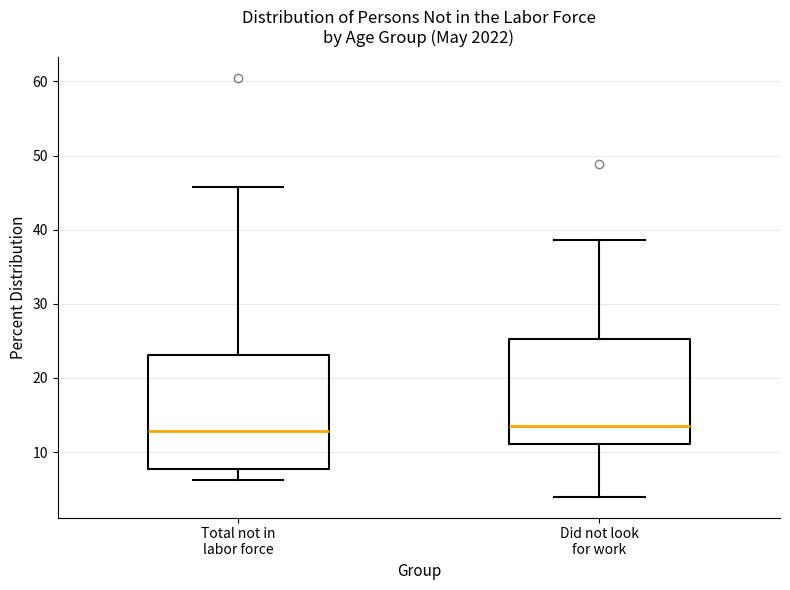

Reading left to right, transcribe this box plot: for each box, give where its median line is, the range the box spans, and where its two whiskers end, as read against the y-axis. The values are not printed on the chart, so give them approximately, as read against the axis.

Total not in labor force: median 13, box 8 to 23, whiskers 6 to 46
Did not look for work: median 14, box 11 to 25, whiskers 4 to 39